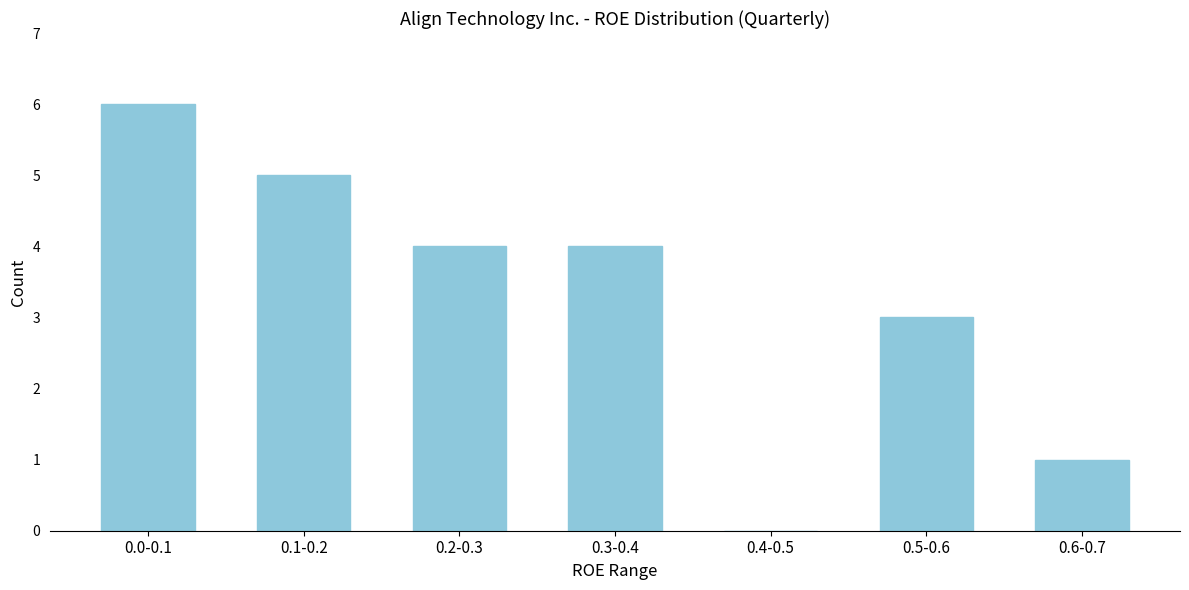

Reading left to right, what are all the values shown in this chart?

0.0-0.1=6	0.1-0.2=5	0.2-0.3=4	0.3-0.4=4	0.4-0.5=0	0.5-0.6=3	0.6-0.7=1